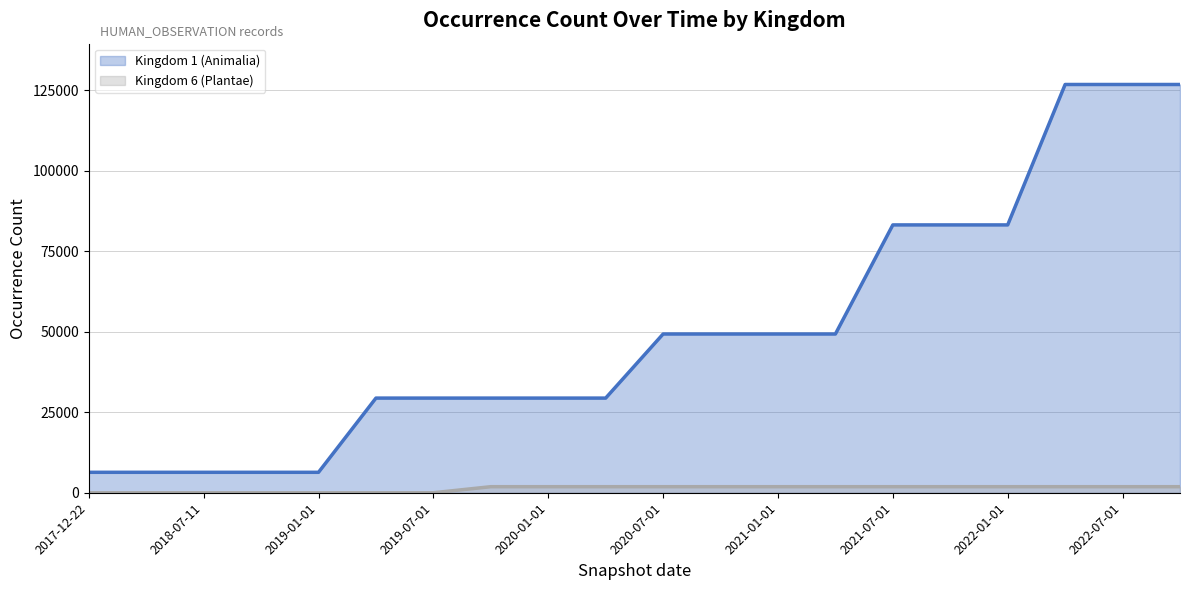

What is the maximum value shown in the chart?

126770